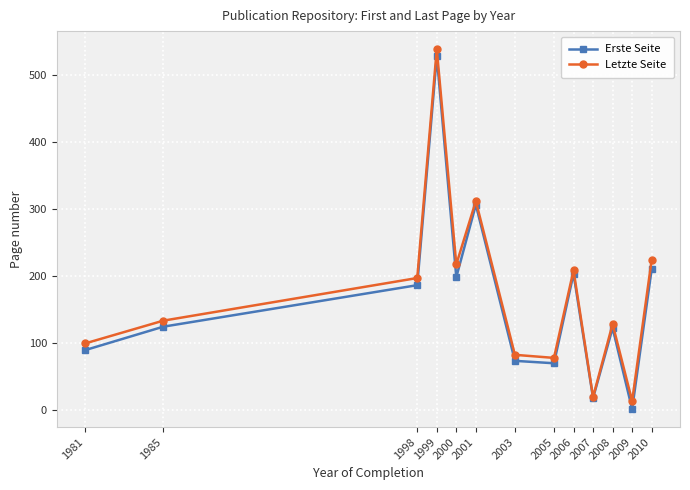

The Letzte Seite series shows 224.0 at 2010. True or false?

True